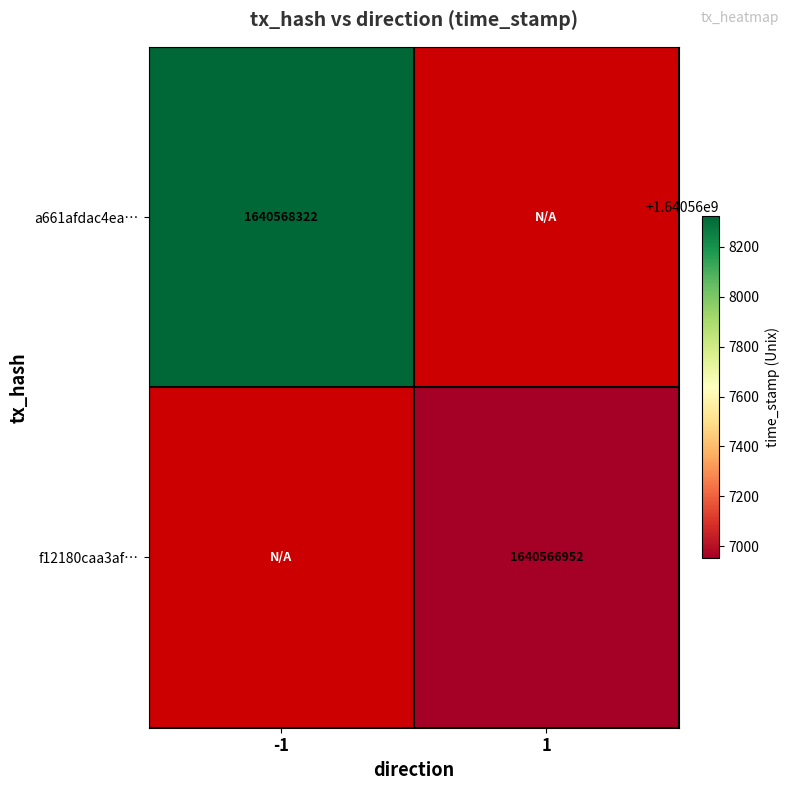

Reading left to right, transcribe all the data shown in this chart.

a661afdac4ea78a61ee46e3ccb66829872ca29d: direction_-1=1640568322	direction_1=0
f12180caa3af6506bcea78064cab90a7f06e22a: direction_-1=0	direction_1=1640566952